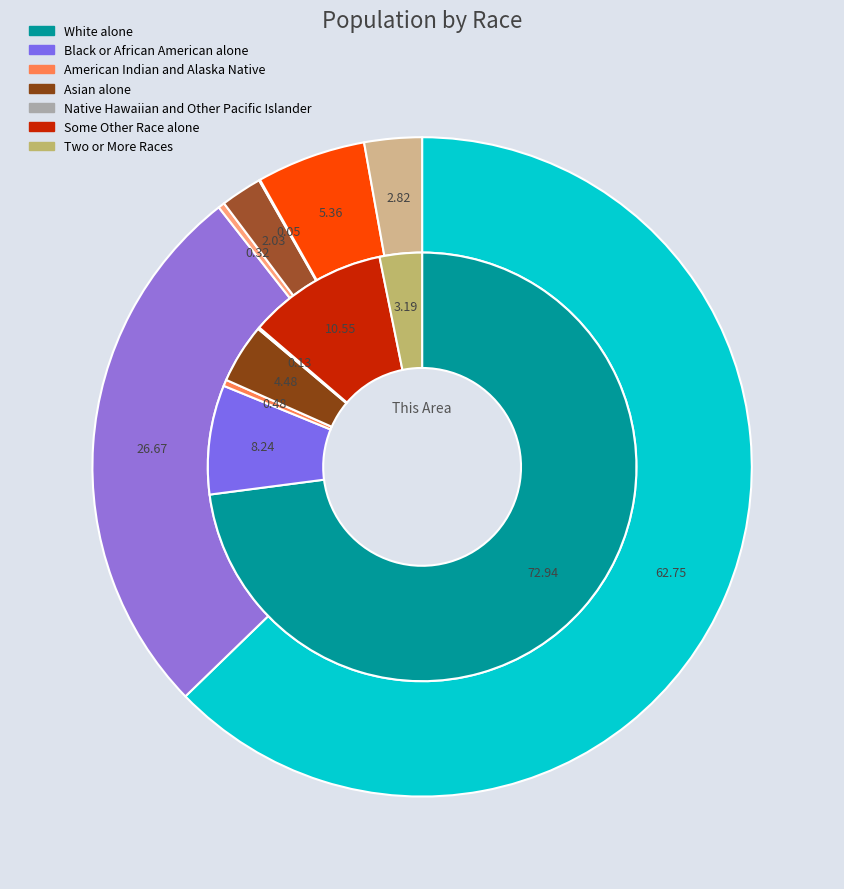

What percentage do Black or African American alone and Native Hawaiian and Other Pacific Islander together represent?

8.4%